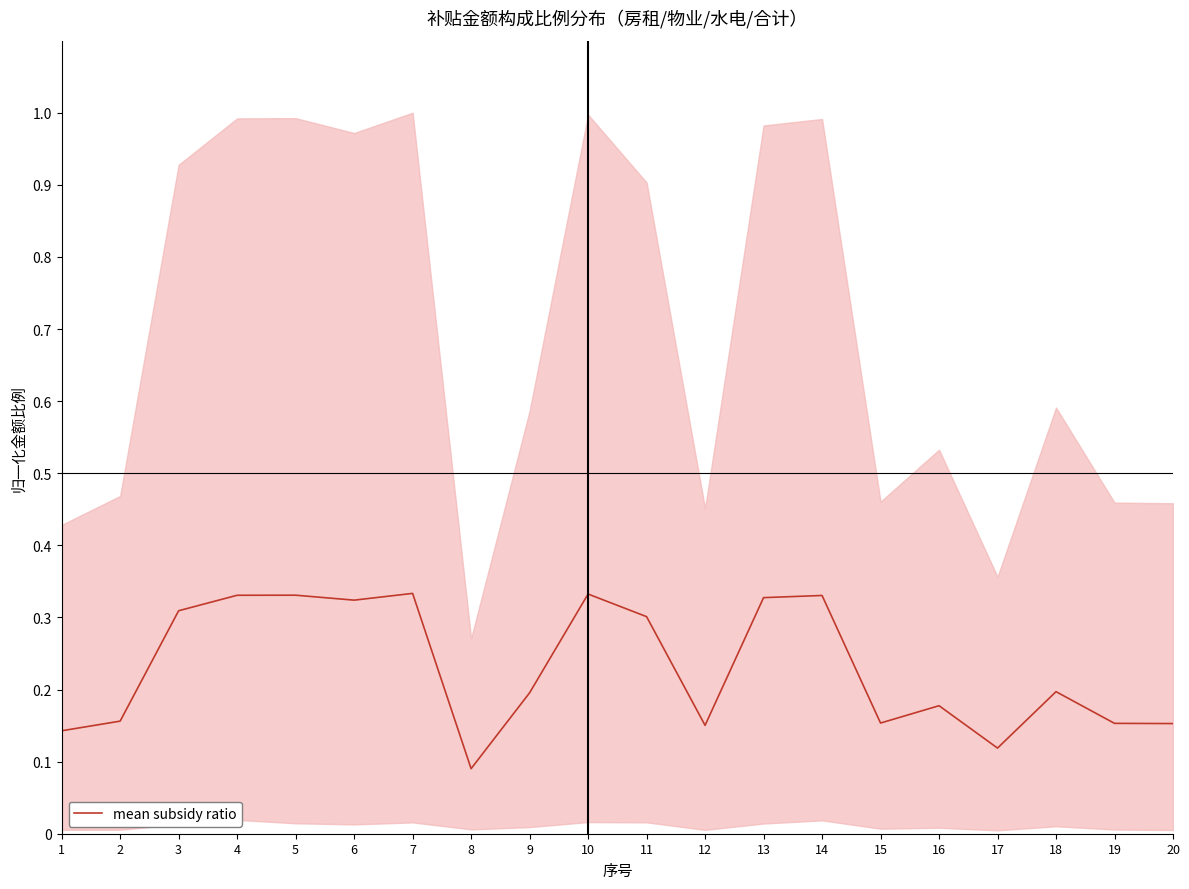

What value does the data have at 1?

0.1